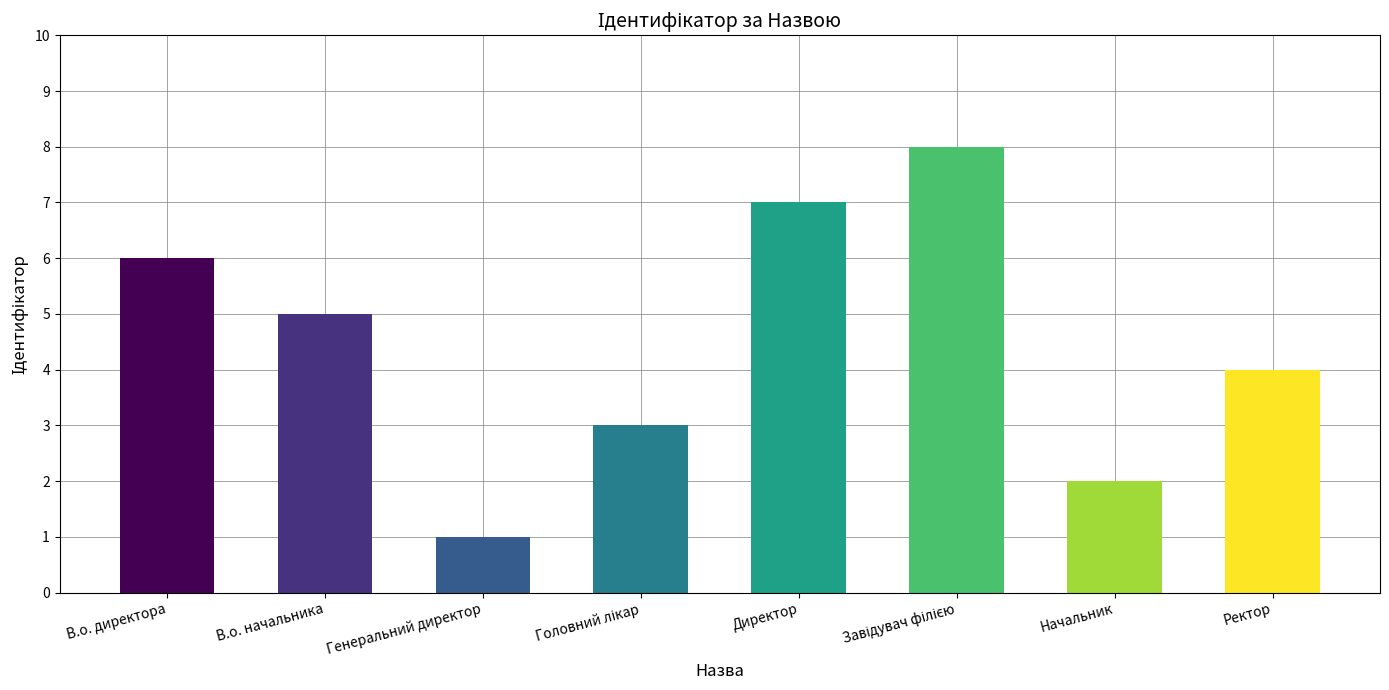

What is the value of the 6th bar from the left?

8